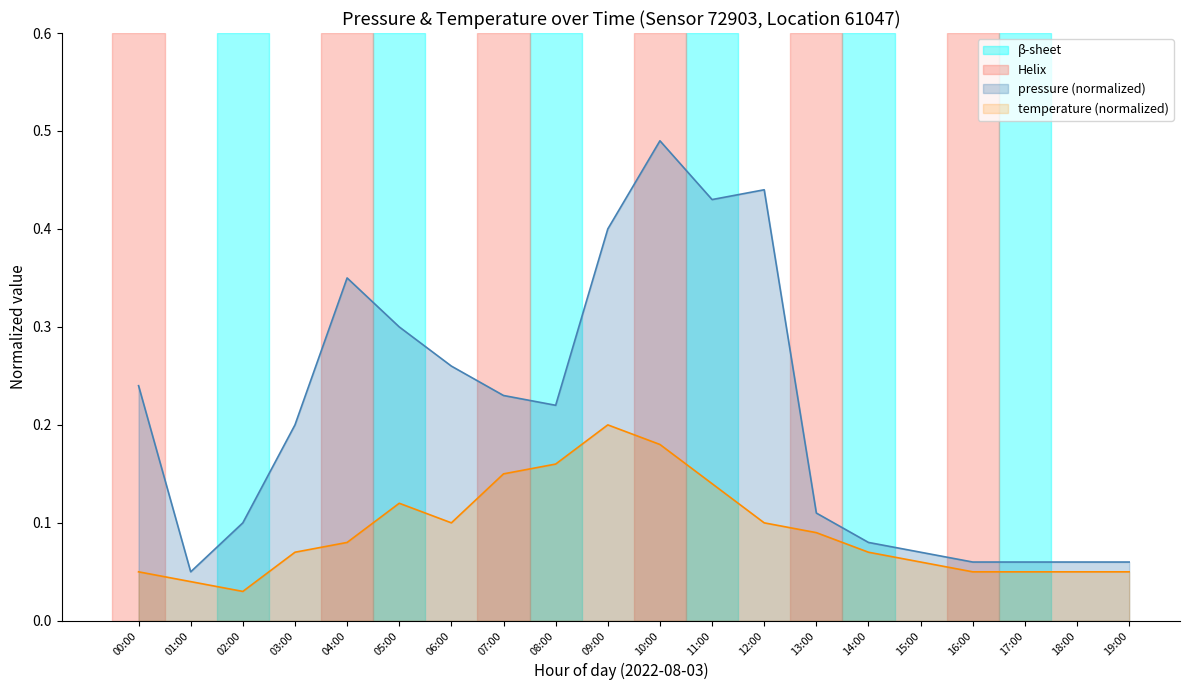

How many interior local valleys does the temperature series have?

2